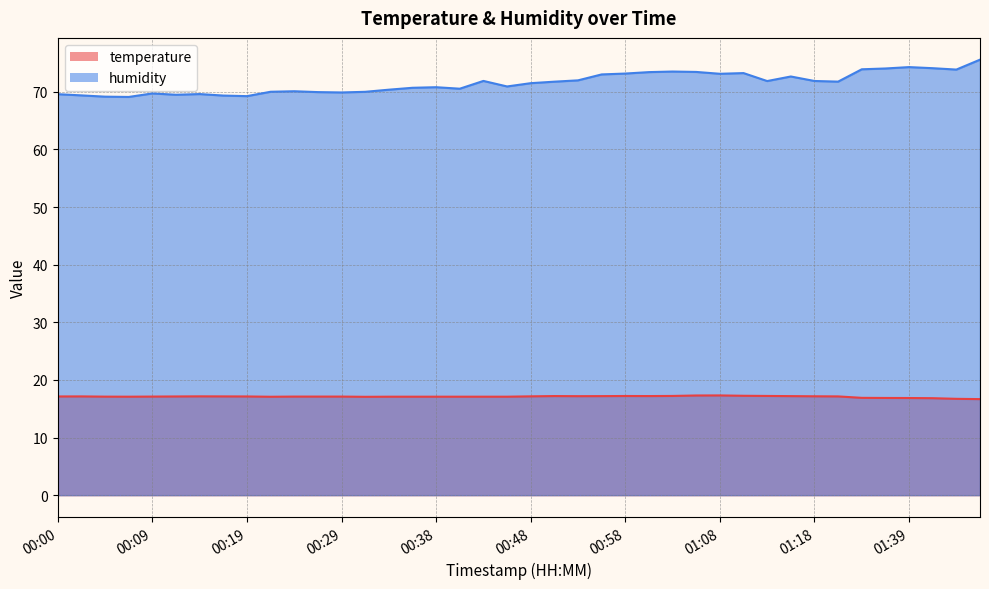

What is the sum of the temperature values at 01:00 and 00:55?

34.4